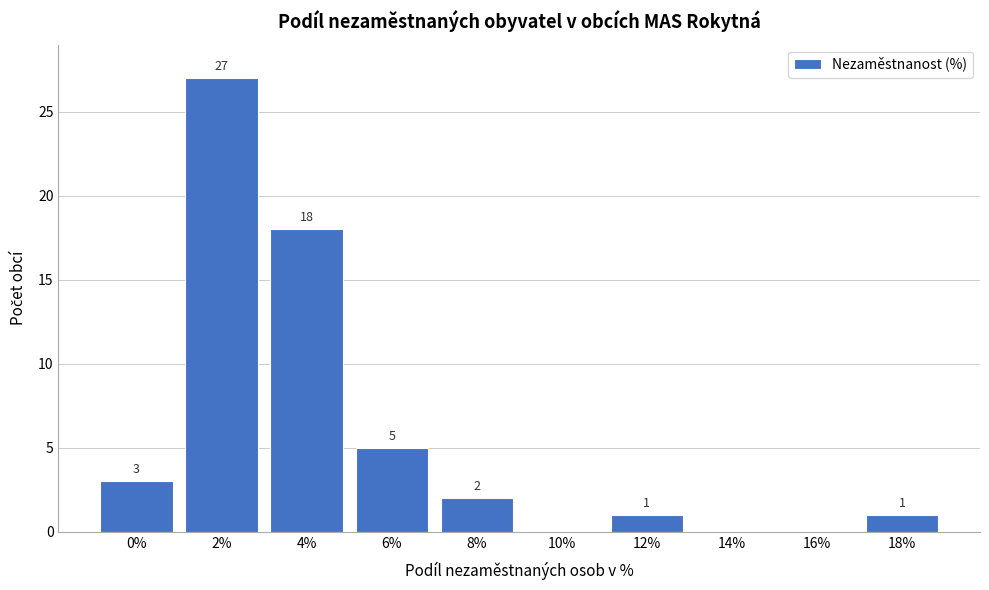

Reading left to right, extract all data points from this chart.

0%=3	2%=27	4%=18	6%=5	8%=2	10%=0	12%=1	14%=0	16%=0	18%=1